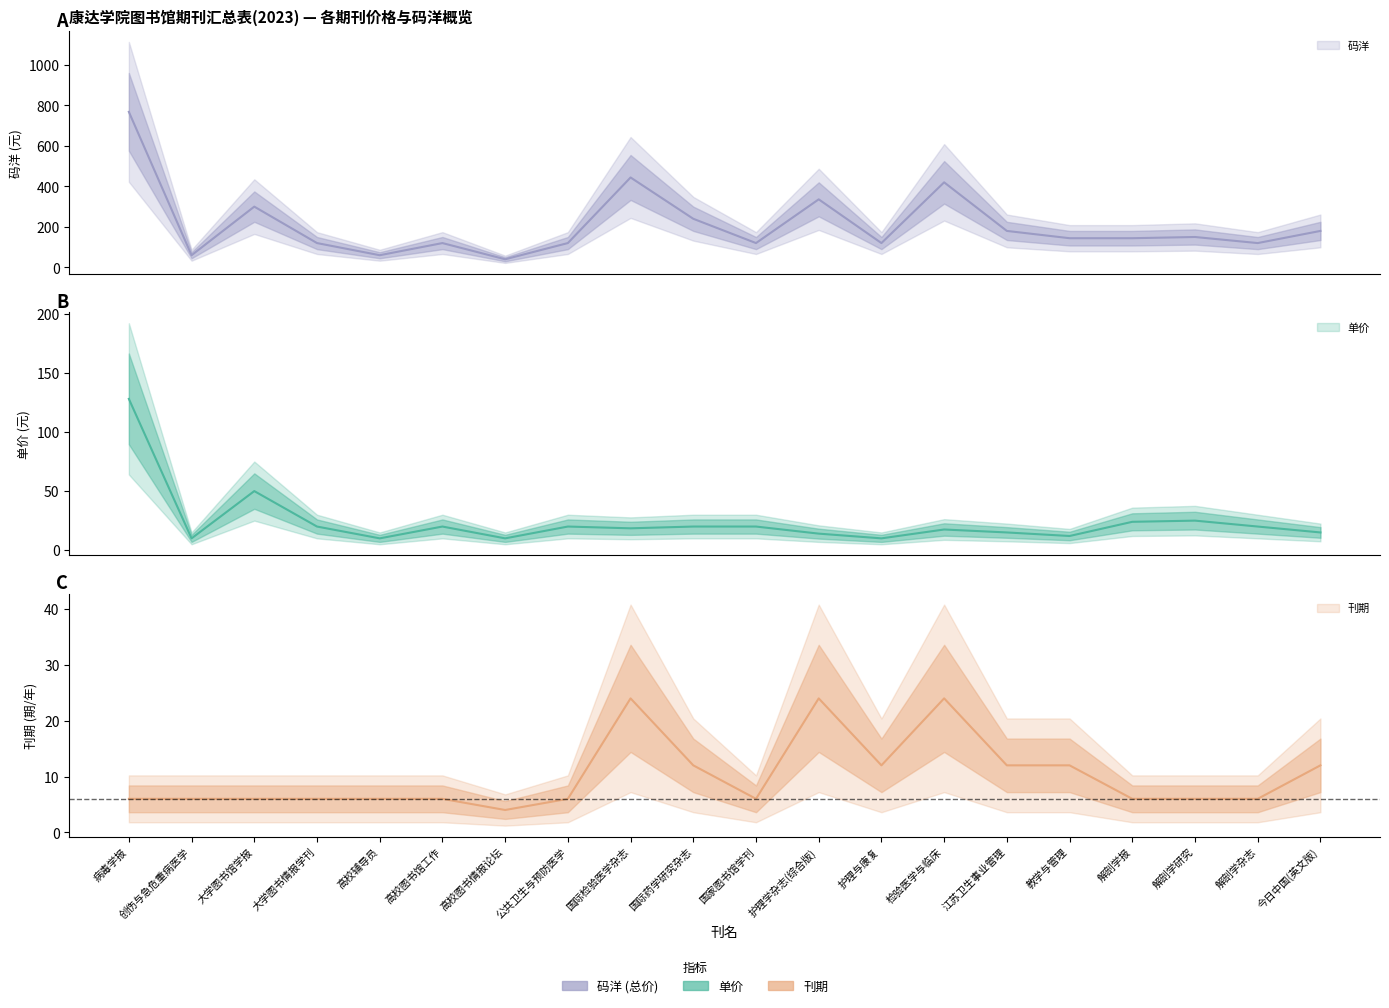

What position from the right is 解剖学研究?

3